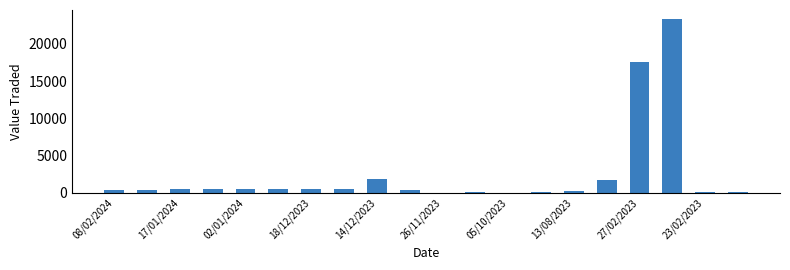

What is the sum of all values?

49645